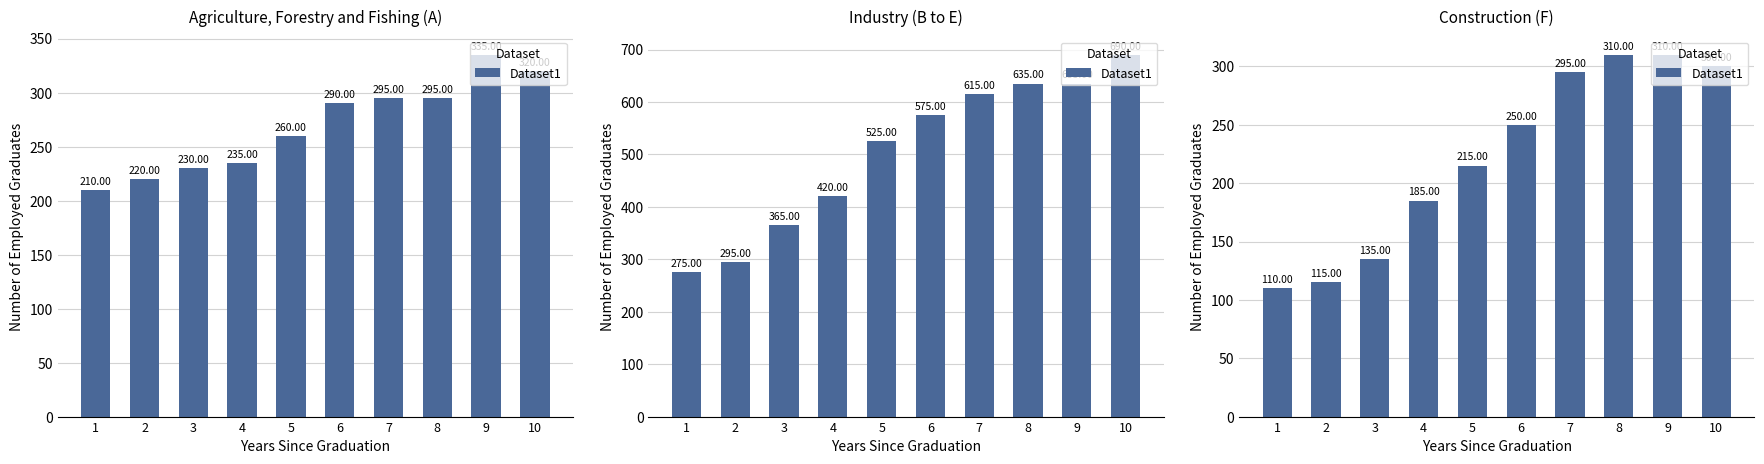

What is the average value?

222